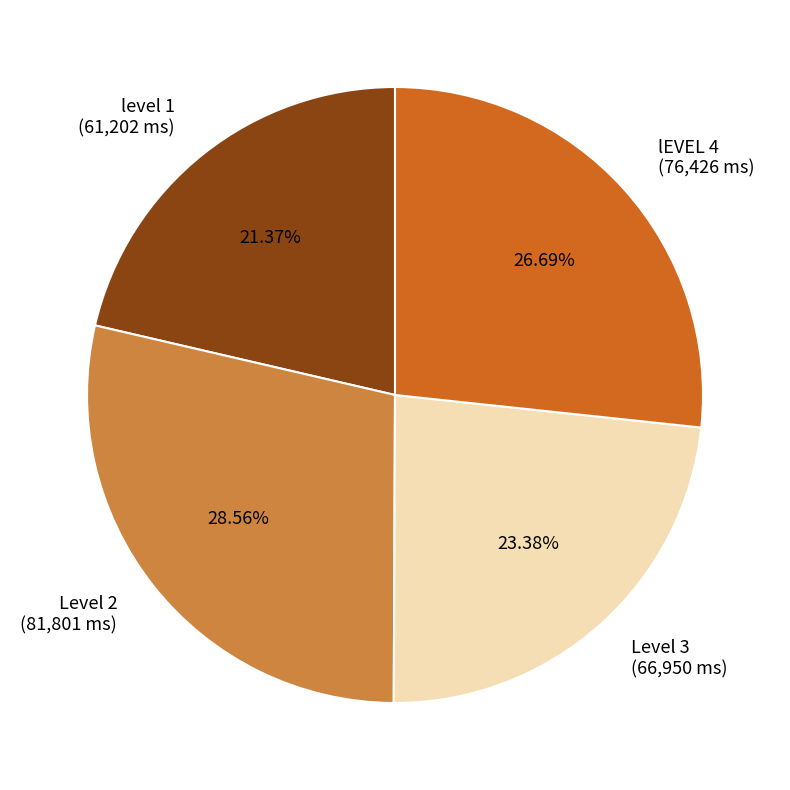

The Level 2 slice represents 20% of the pie. True or false?

False